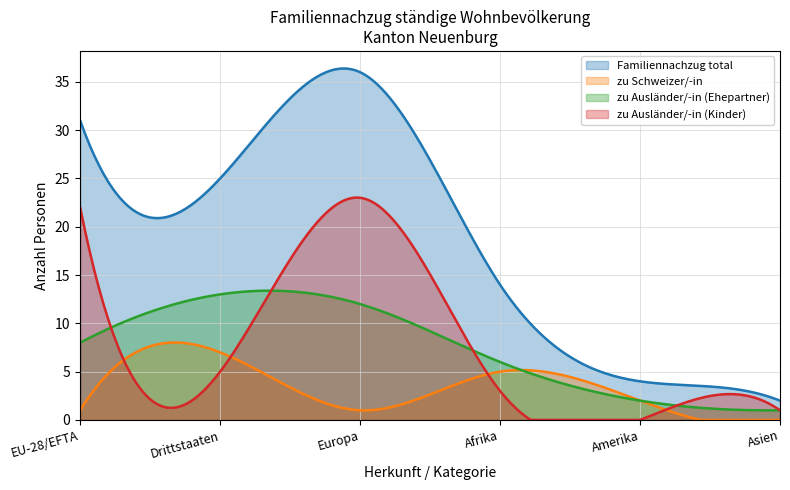

What is the highest value of the zu Schweizer/-in series?

8.0